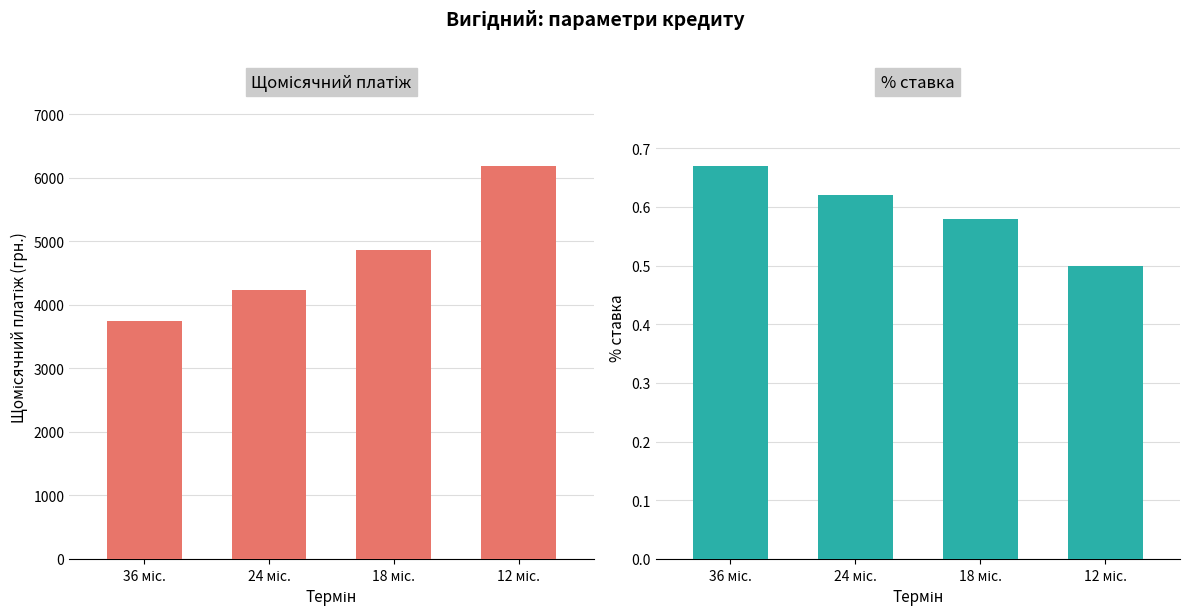

Between 36 міс. and 12 міс., which series saw the biggest shift?

Щомісячний платіж